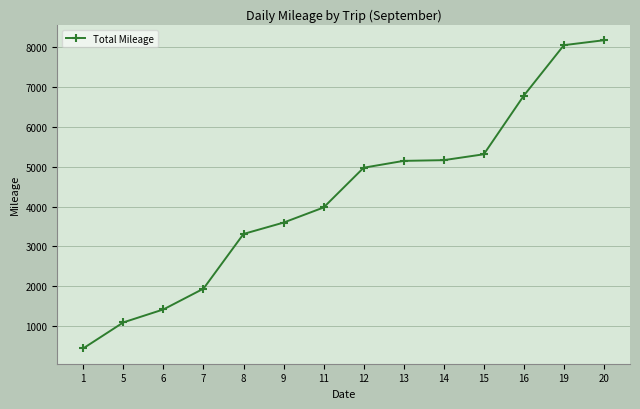

What is the smallest value displayed?

434